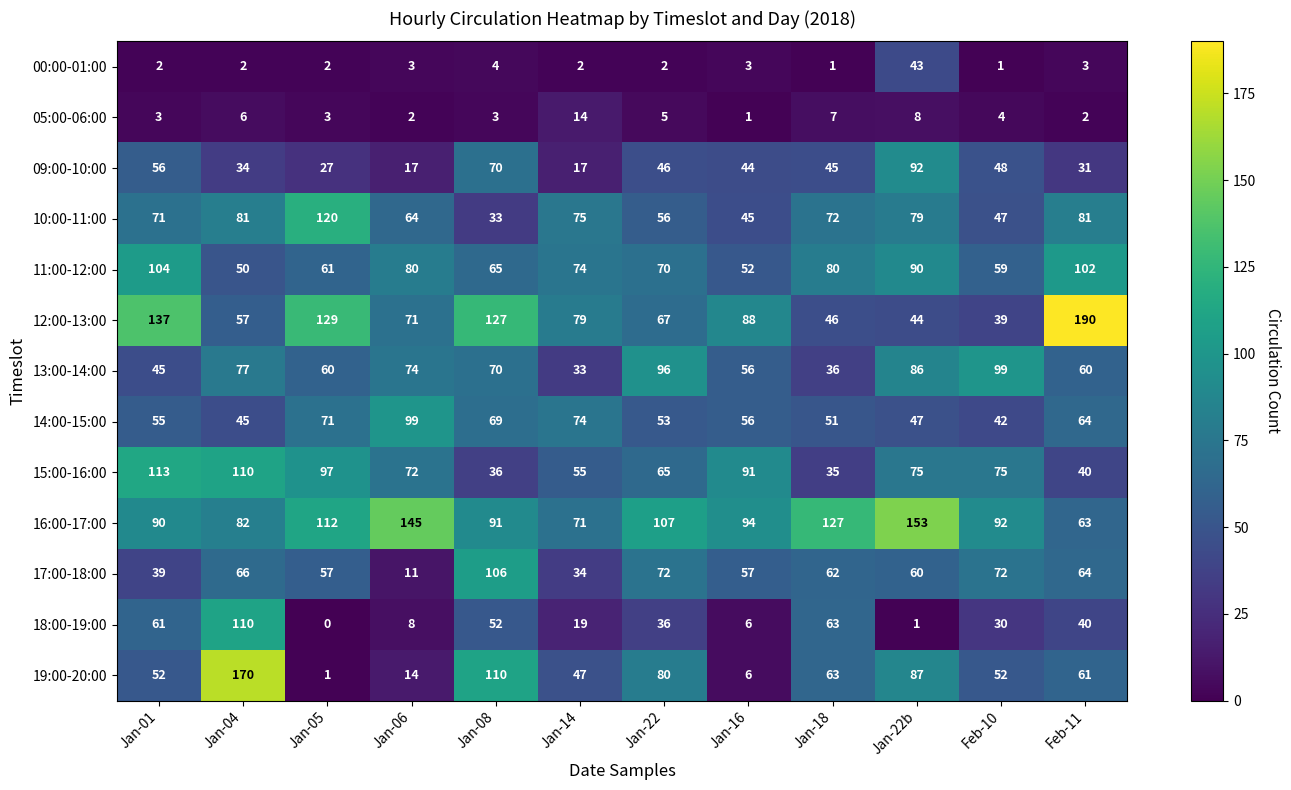

What is the average value of the 15:00-16:00 series?

72